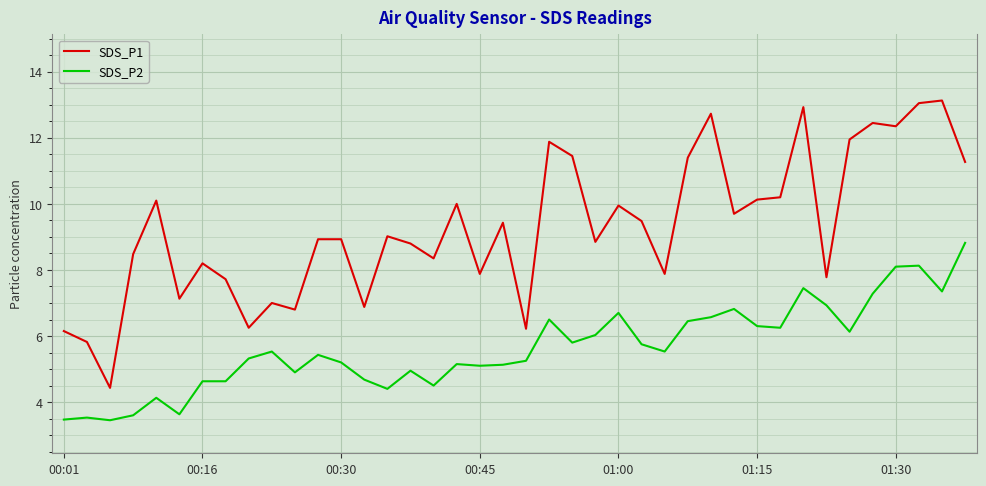

How many series are shown in this chart?

2